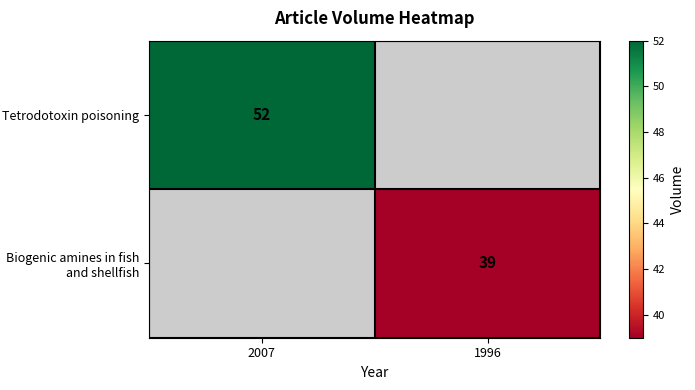

Is the value of Tetrodotoxin poisoning at 2007 greater than the value of Biogenic amines in fish and shellfish at 1996?

Yes